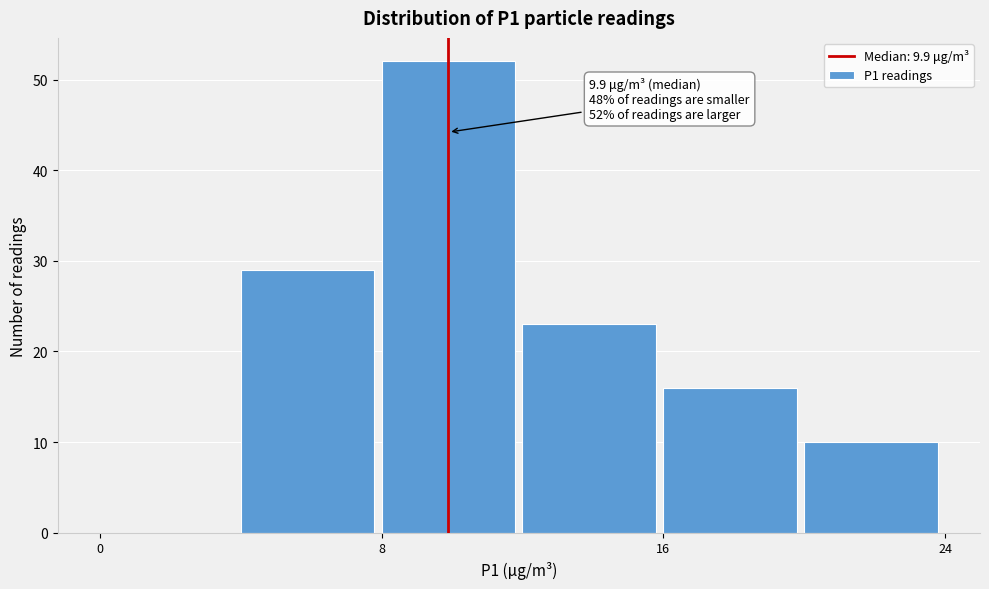

Which range on the x-axis has the tallest bar?

8 to 12